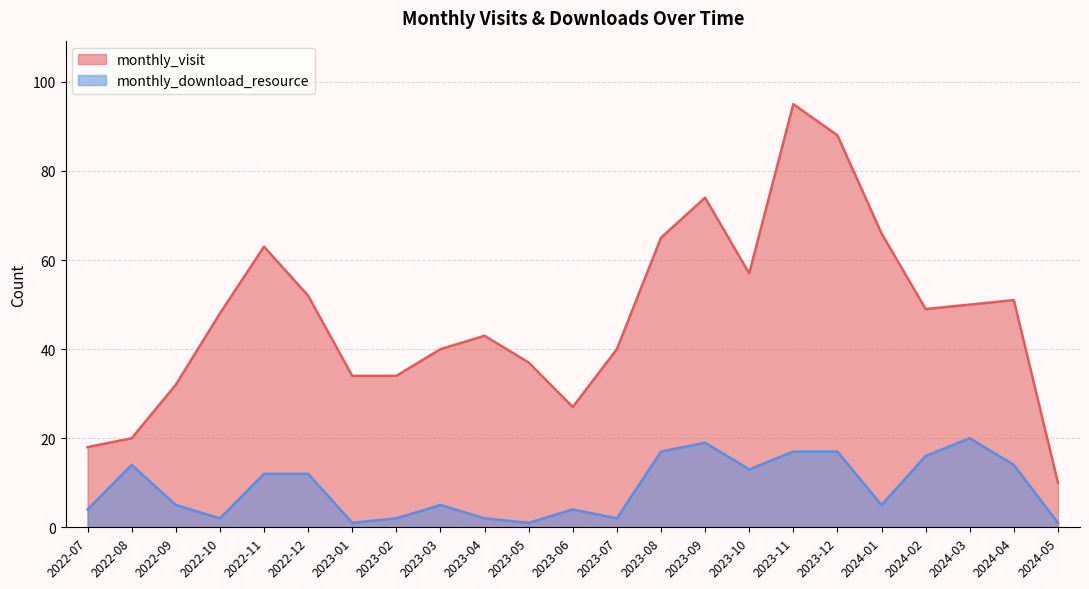

What is the sum of the monthly_visit values at 2024-03 and 2022-10?

98